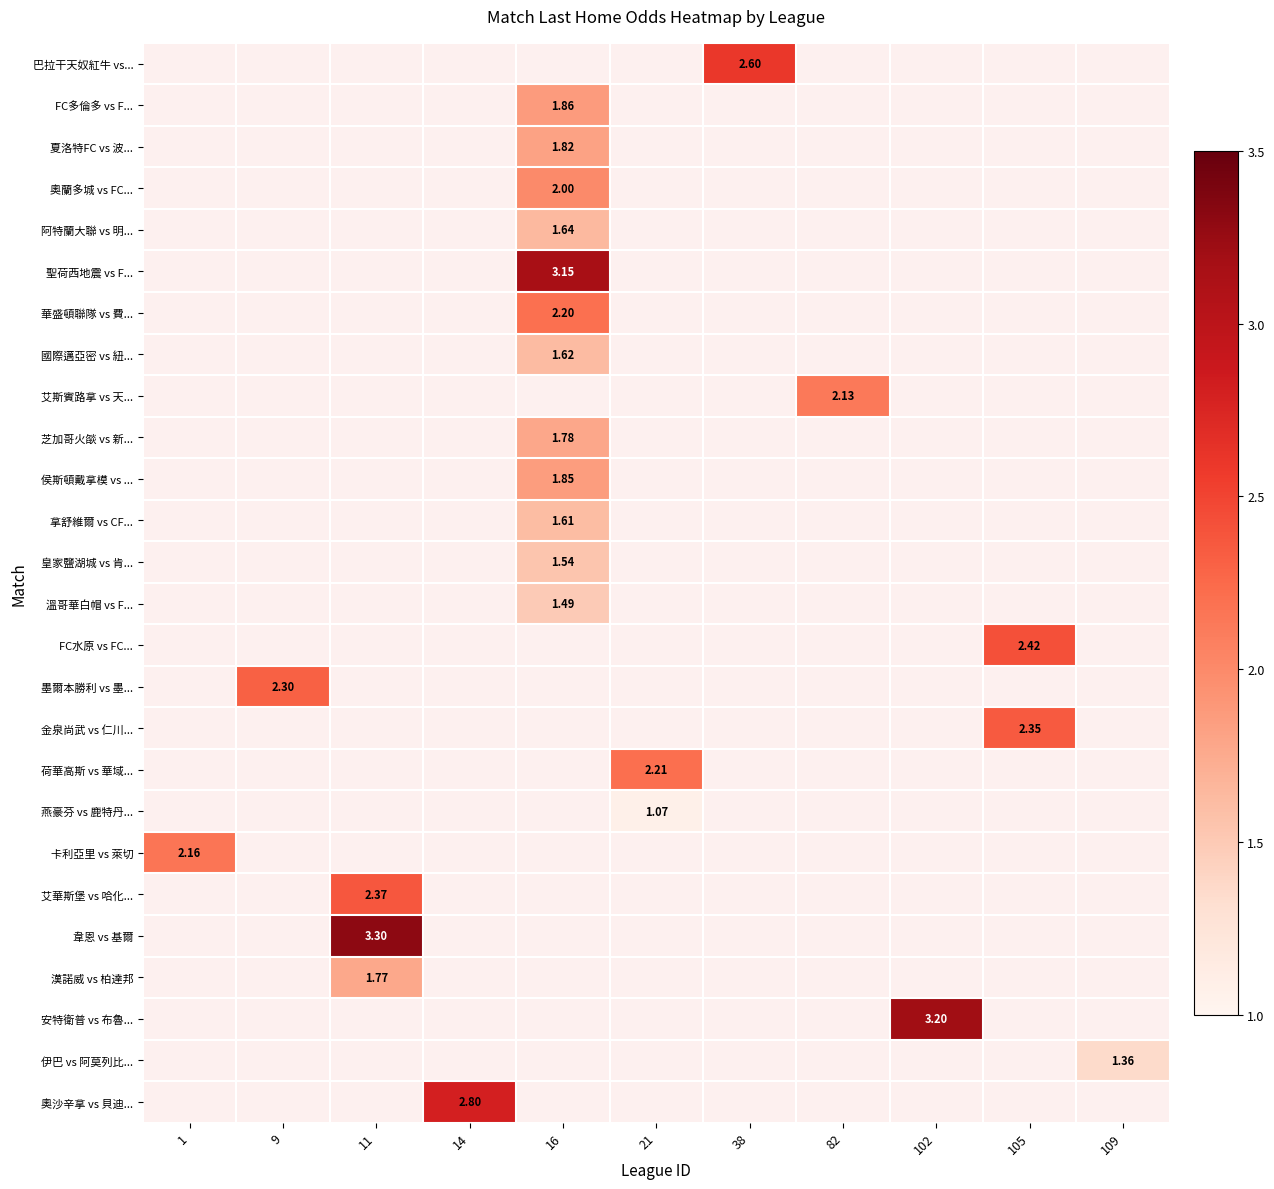

Which series changed the most between 38 and 102?

安特衛普 vs 布魯...